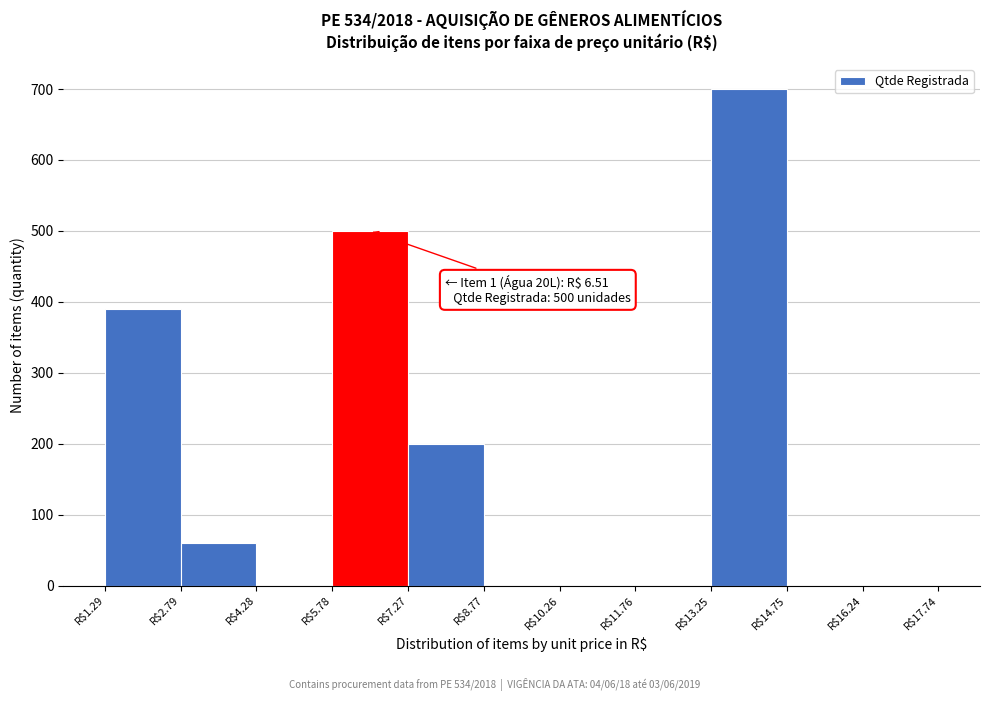

Over which range of the x-axis is the bar tallest?

13.2 to 14.8